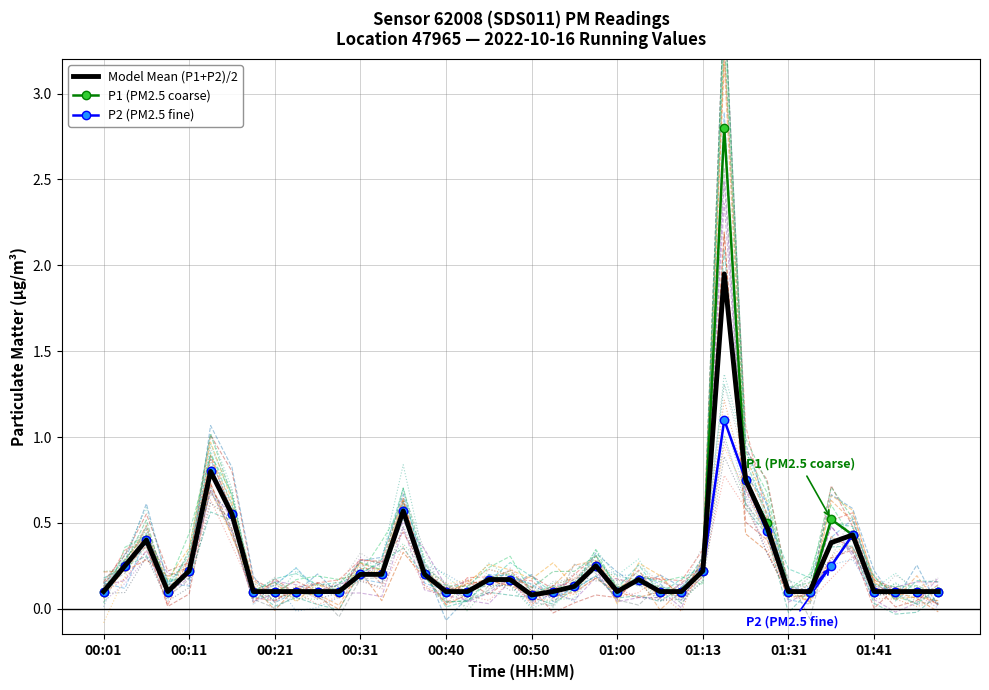

The value of Model Mean (P1+P2)/2 at 00:01 is 0.1. True or false?

True